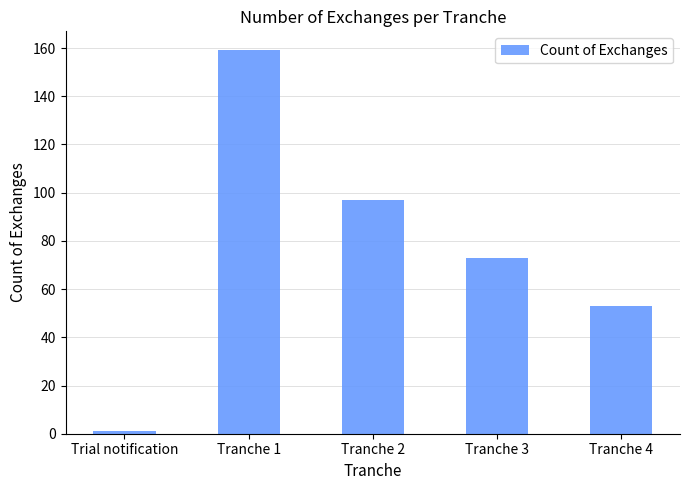

What is the value of the 4th bar from the left?

73